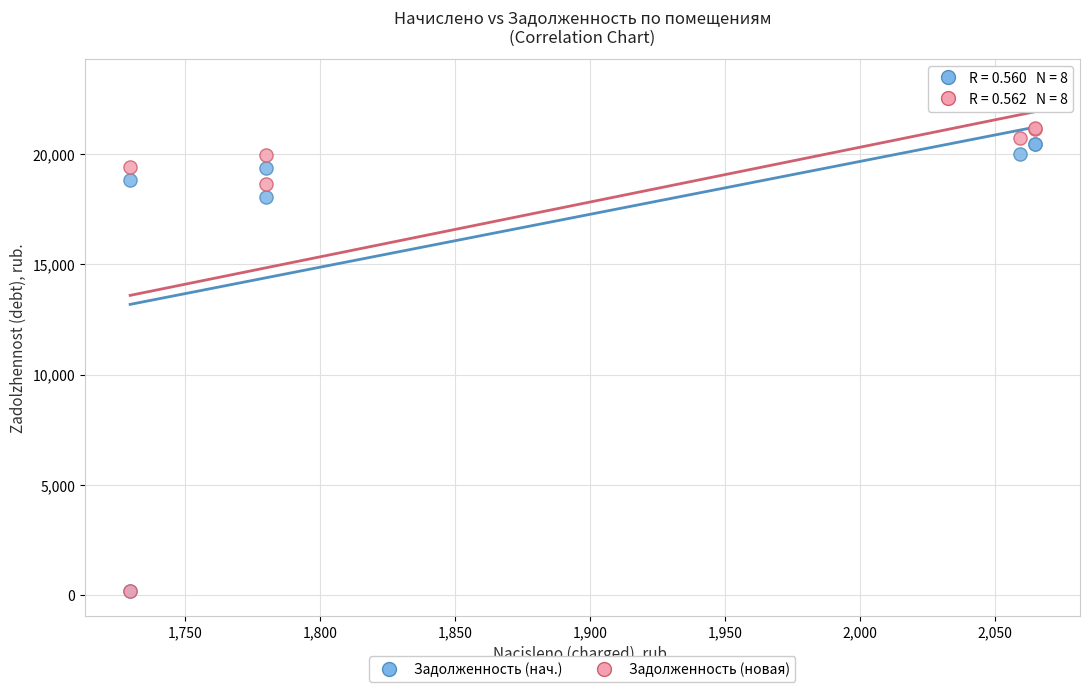

In the Задолженность (нач.) series, what Y value is closest to 11335?

18069.6